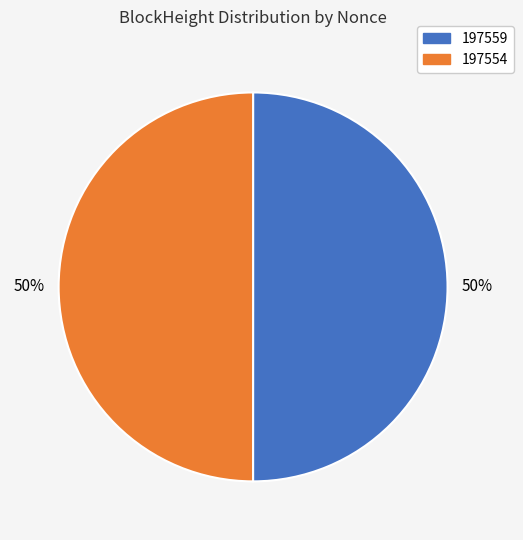

True or false: 197559 accounts for 50% of the total.

True